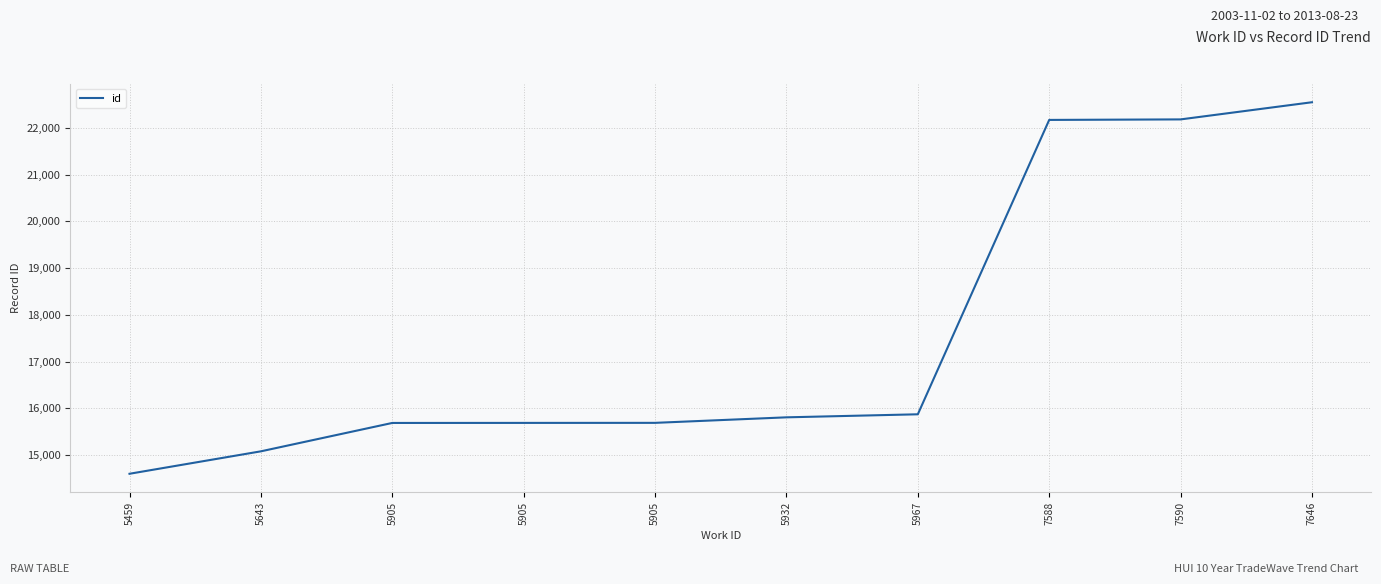

Reading right to left, extract all data points from this chart.

22547	22180	22169	15873	15808	15690	15689	15688	15081	14601